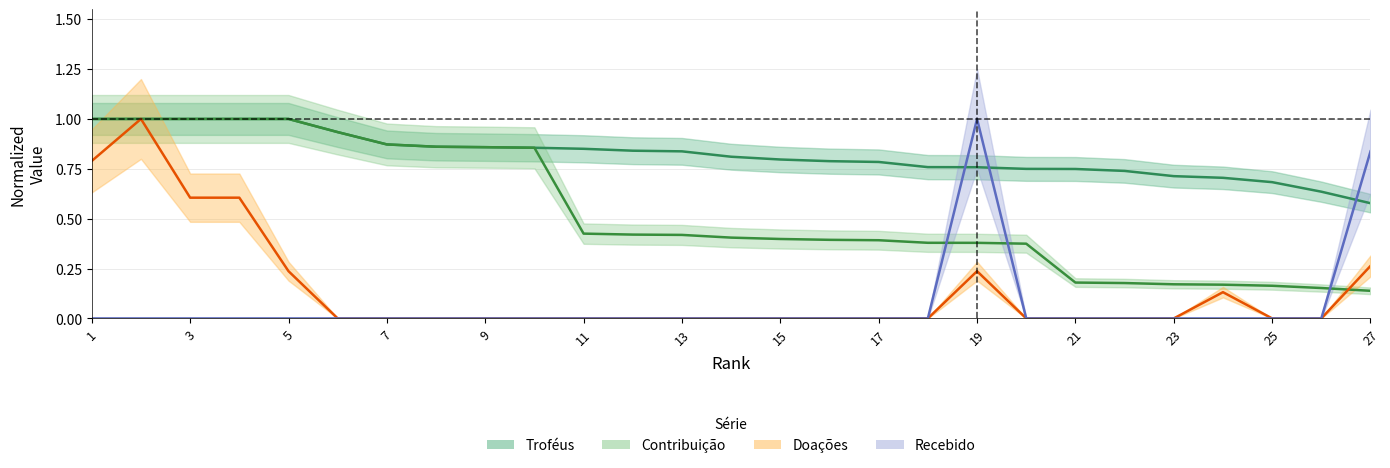

Rank the series by their maximum value, from lowest to highest.

Troféus, Contribuição, Doações, Recebido